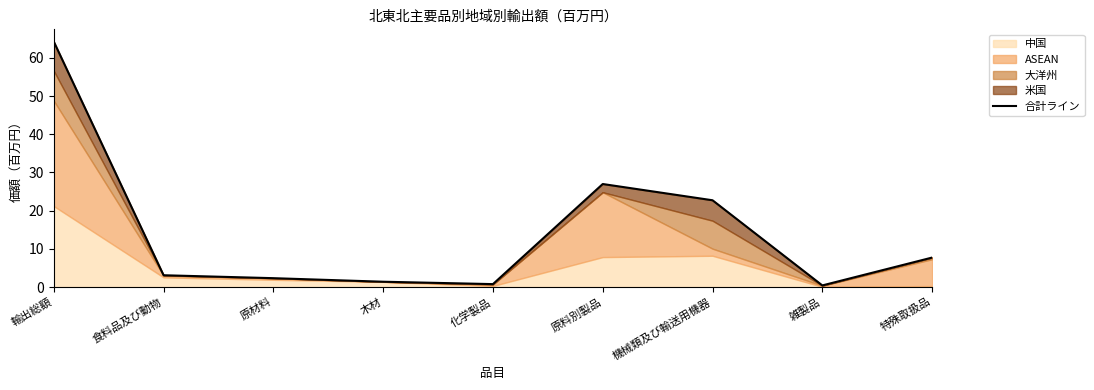

What is the value of the 4th point from the left?

1.4